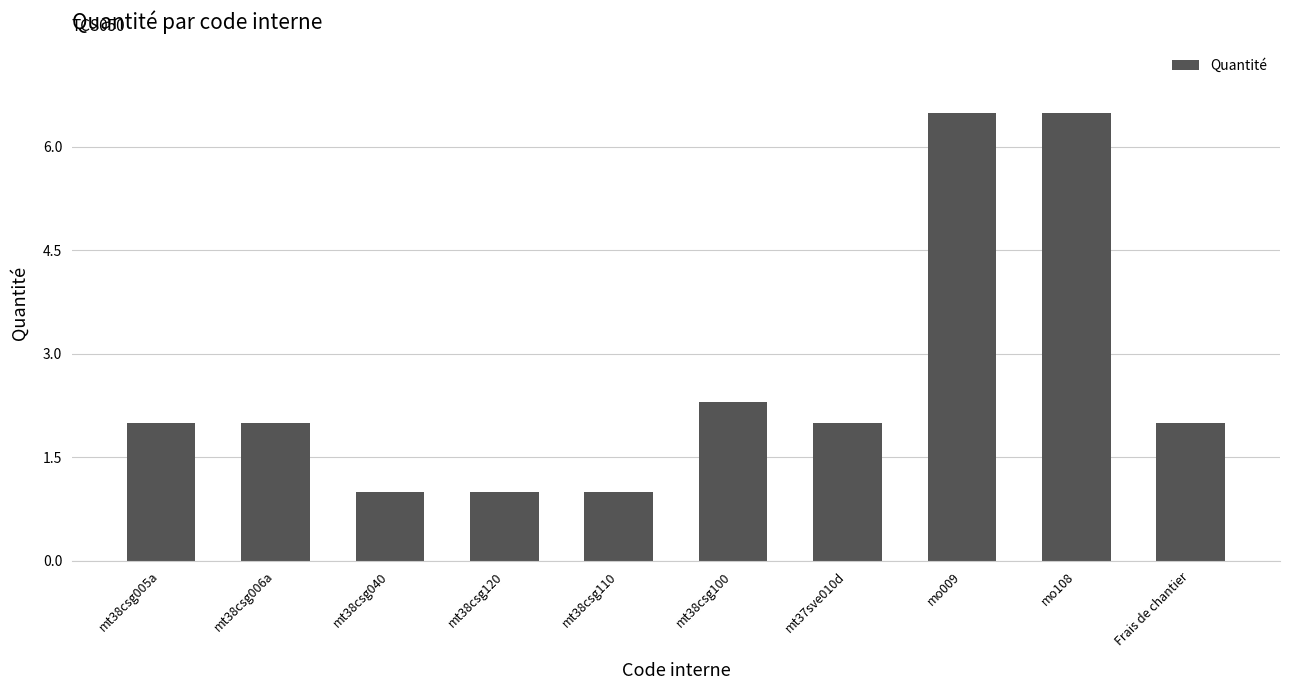

What is the ratio of the value at mt38csg040 to the value at mt37sve010d?

0.5